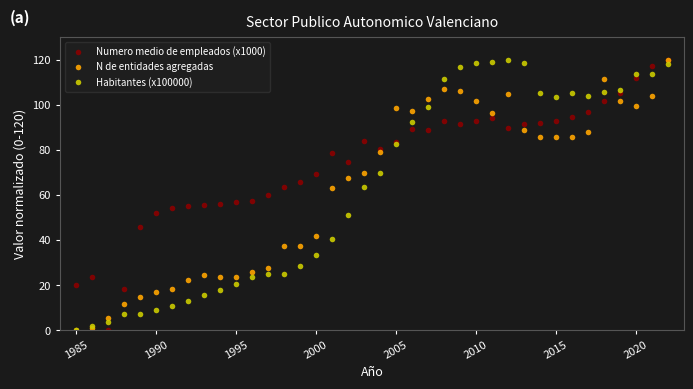

What are all the series names shown in the legend?

Numero medio de empleados (x1000), N de entidades agregadas, Habitantes (x100000)